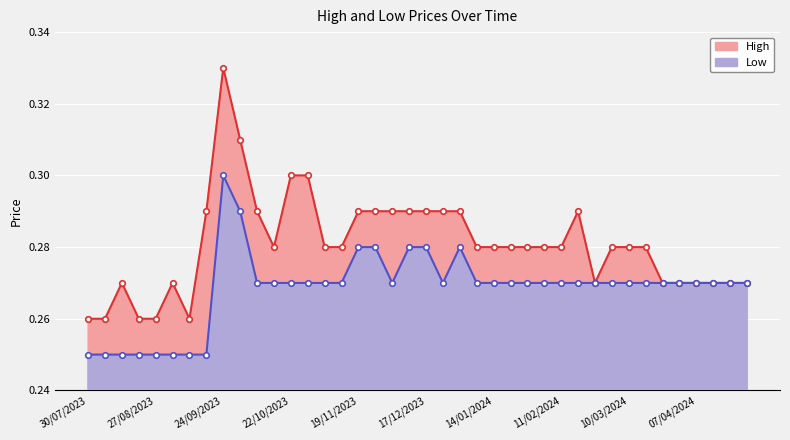

How many interior local valleys does the High series have?

3